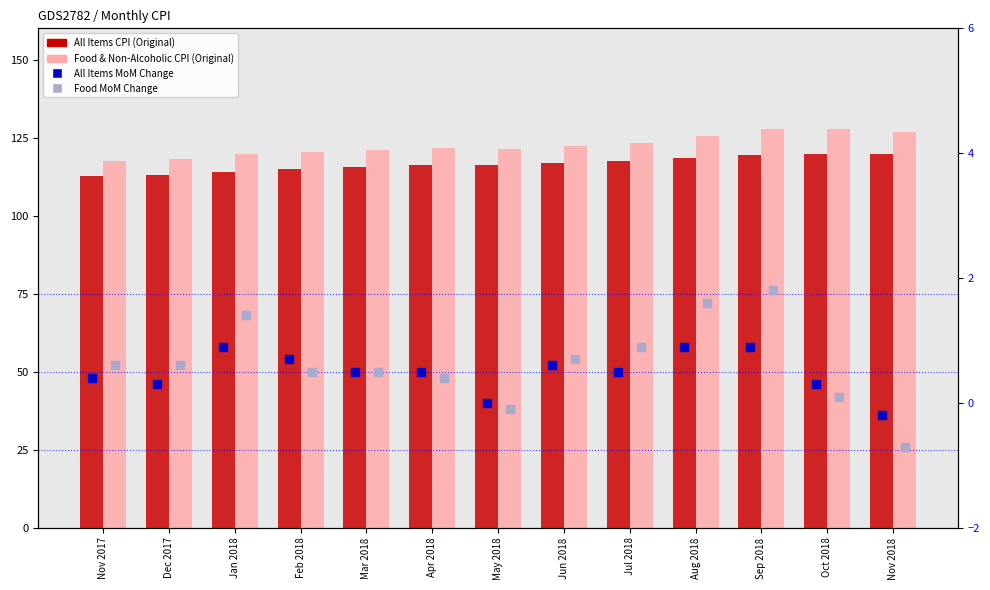

Which series has the largest total across all categories?

Food & Non-Alcoholic CPI (Original)